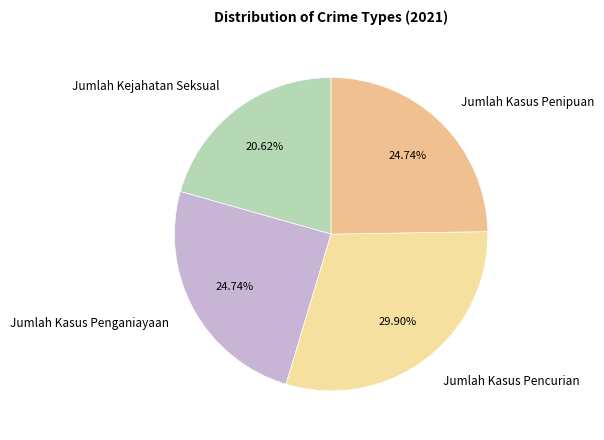

What is the ratio of the value at Jumlah Kasus Penipuan to the value at Jumlah Kejahatan Seksual?

1.2